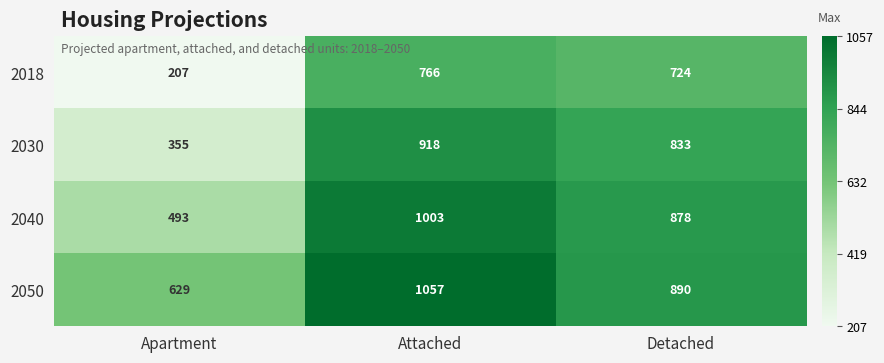

Rank the series at Attached from lowest to highest value.

2018, 2030, 2040, 2050